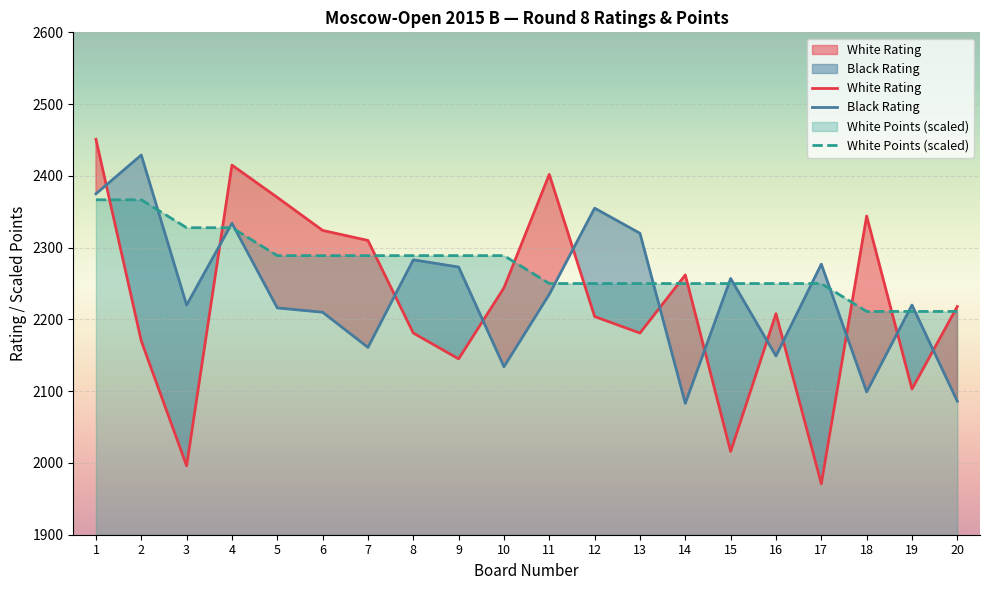

What is the maximum value for Black Rating?

2429.0